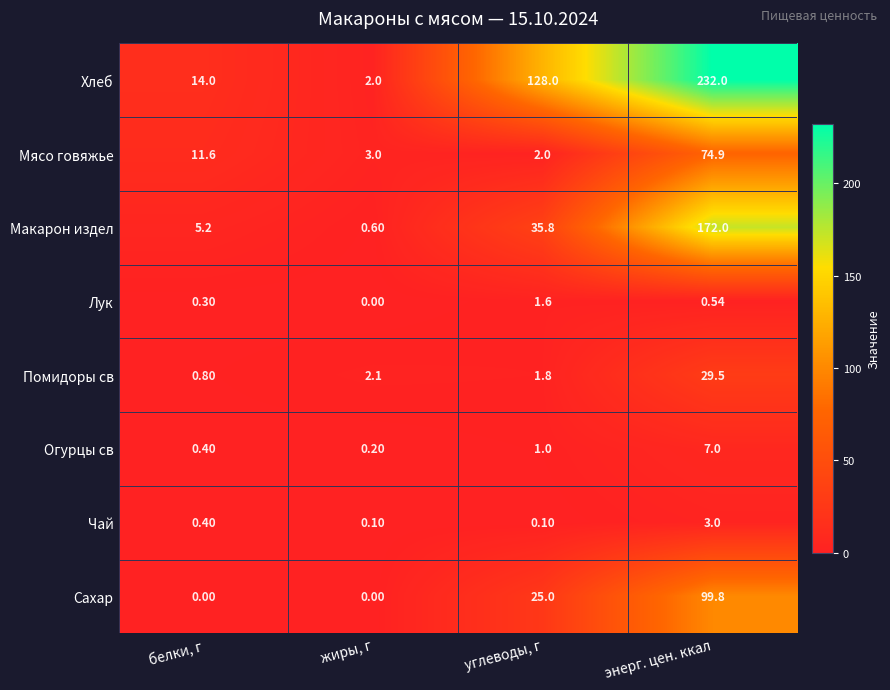

At which label is Макарон издел closest to 86?

углеводы, г